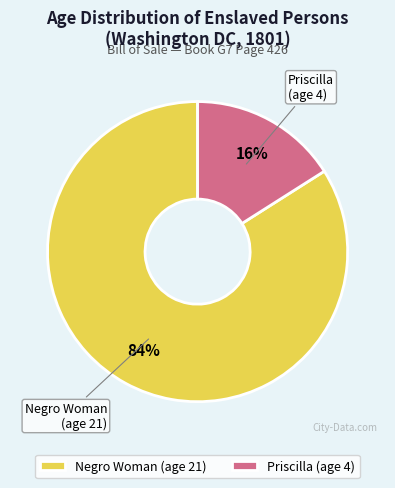

To the nearest percent, what percentage of the pie is Negro Woman?

84%